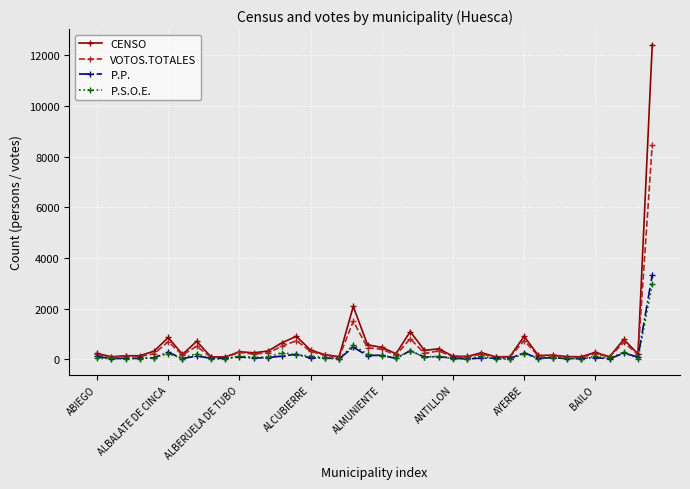

What is the value of the VOTOS.TOTALES point at the 5th from the left?

225